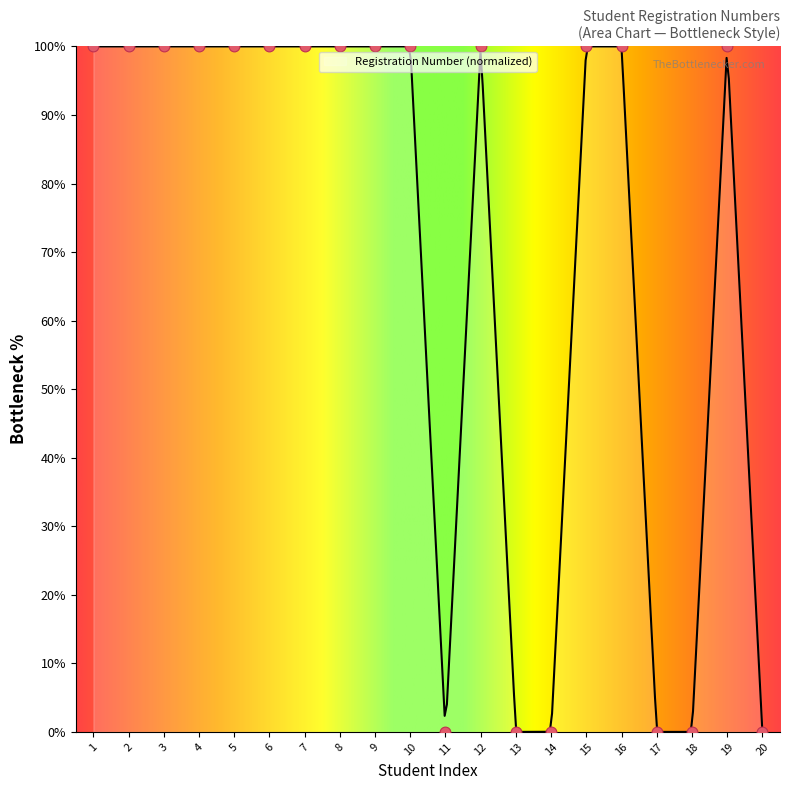

What is the change in value from 1 to 14?

-100.0